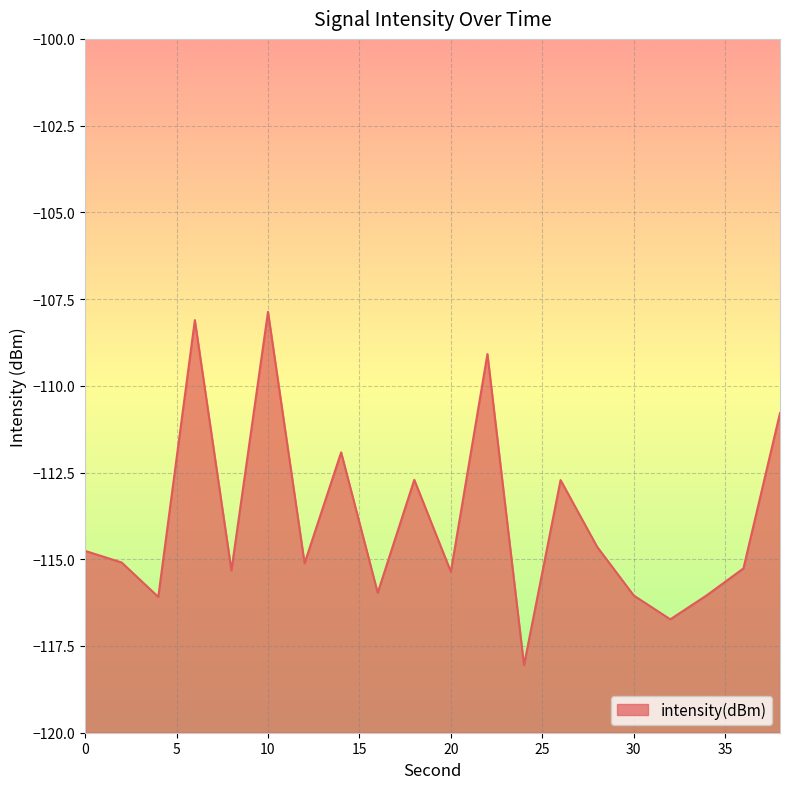

Between 6 and 18, which is larger?

6